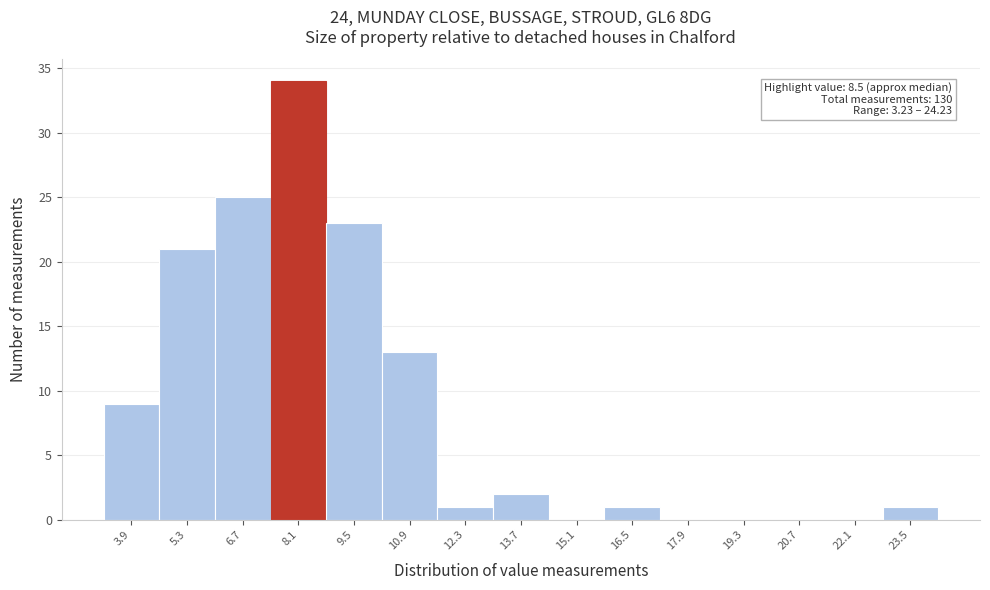

Which range on the x-axis has the tallest bar?

7.4 to 8.8